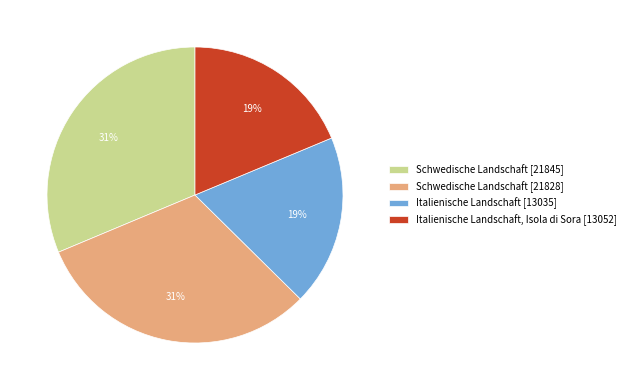

Is there any slice that represents more than half of the pie?

No